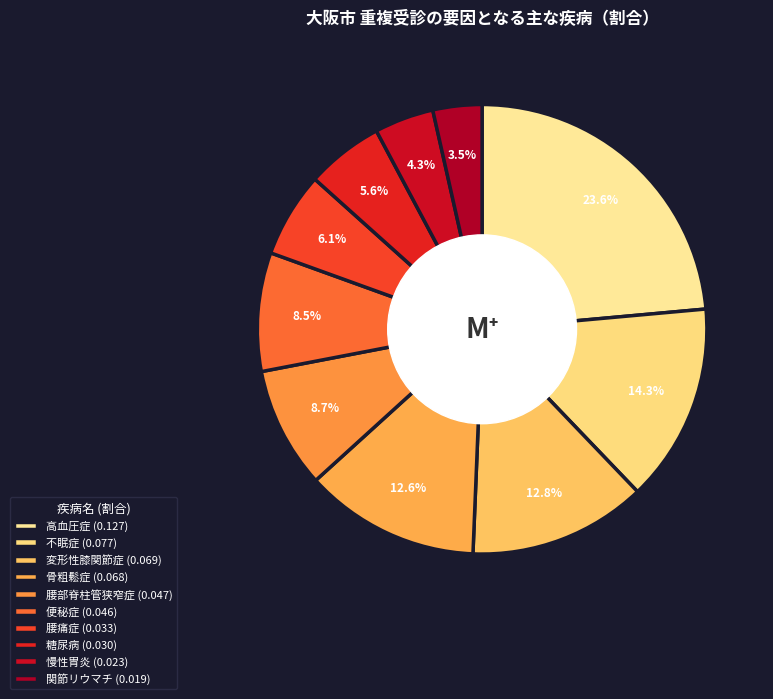

How many slices are in this pie chart?

10